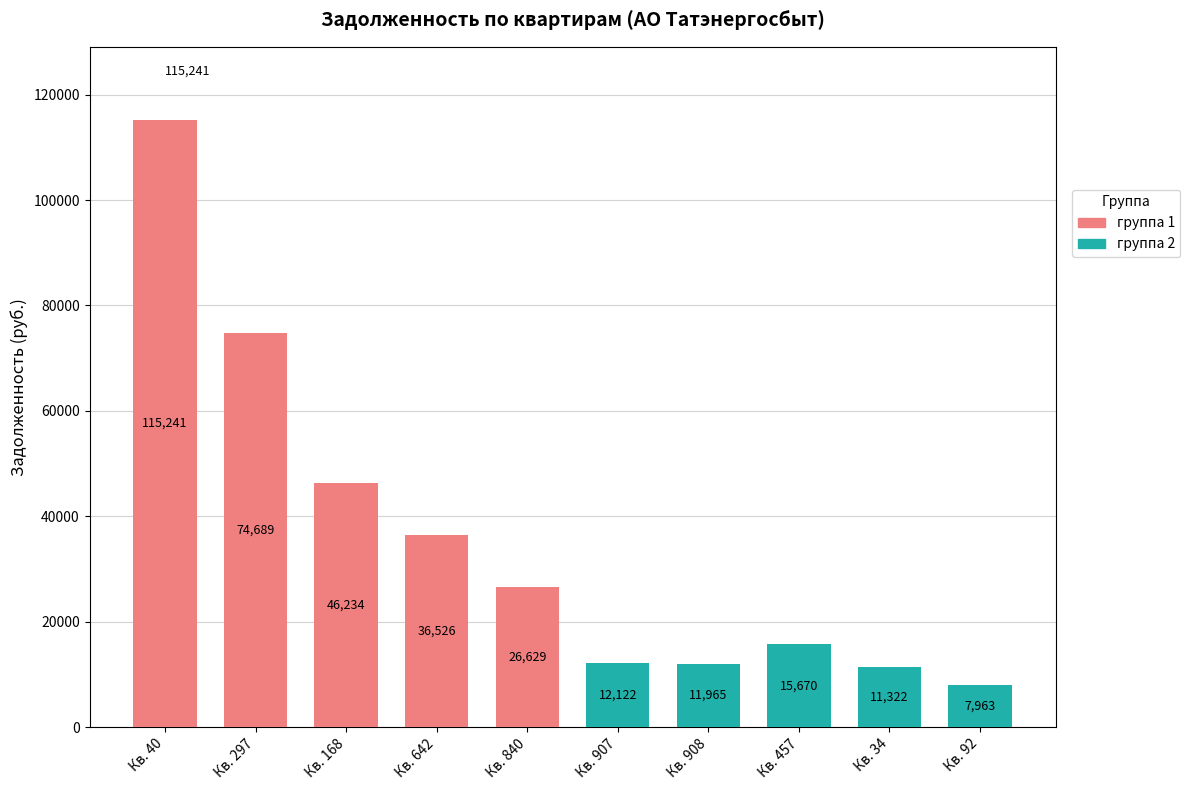

What is the difference between the second highest and minimum values in the Б-Р. ЦВЕТОЧНЫЙ (гр.1) series?

48059.7